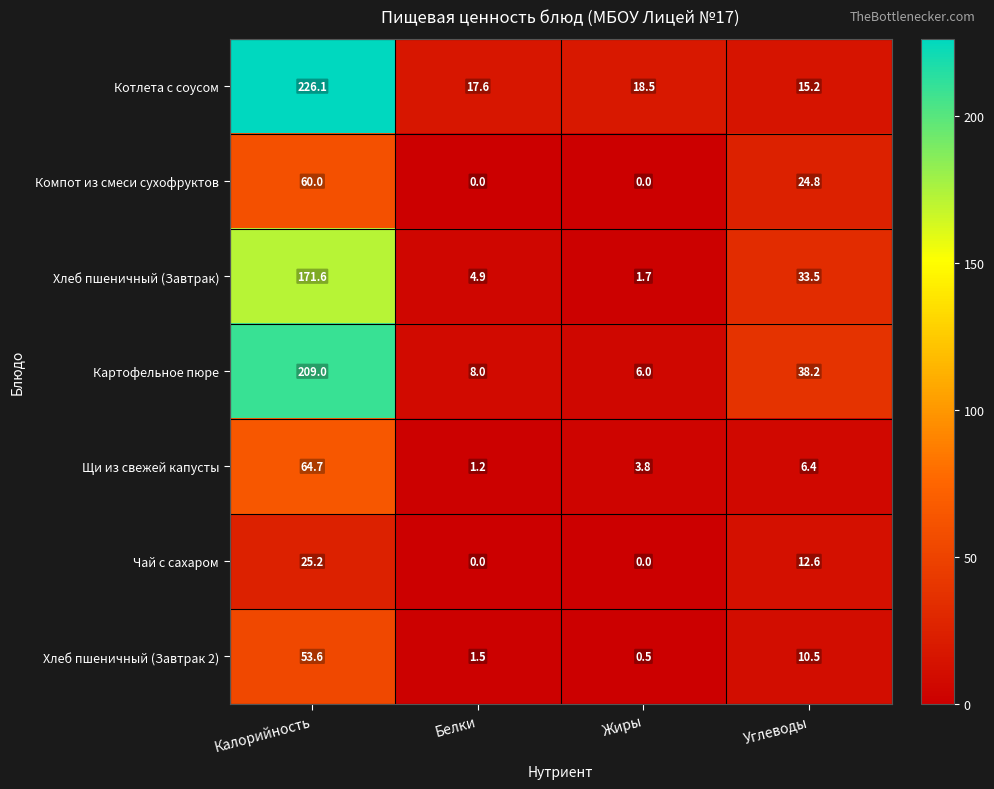

Is it true that Компот из смеси сухофруктов equals 31.6 at Жиры?

False